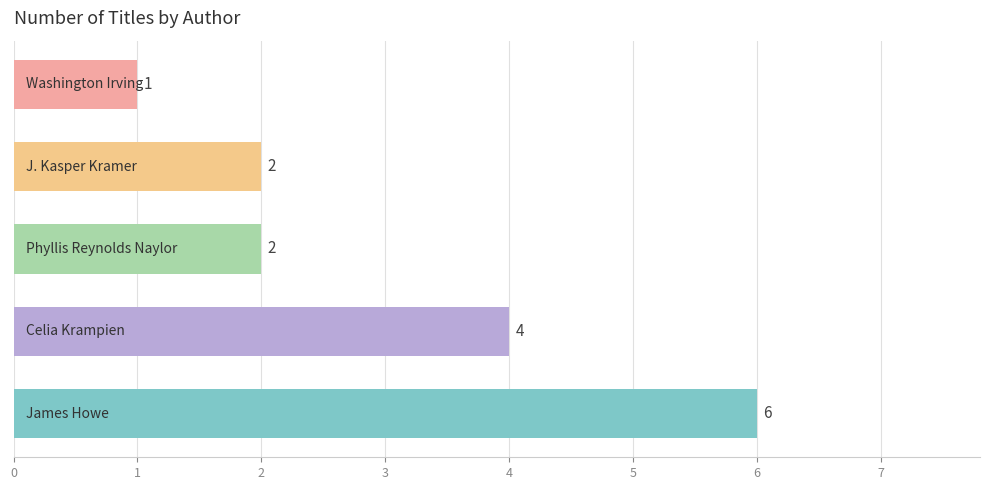

What is the difference between the maximum and minimum values?

5